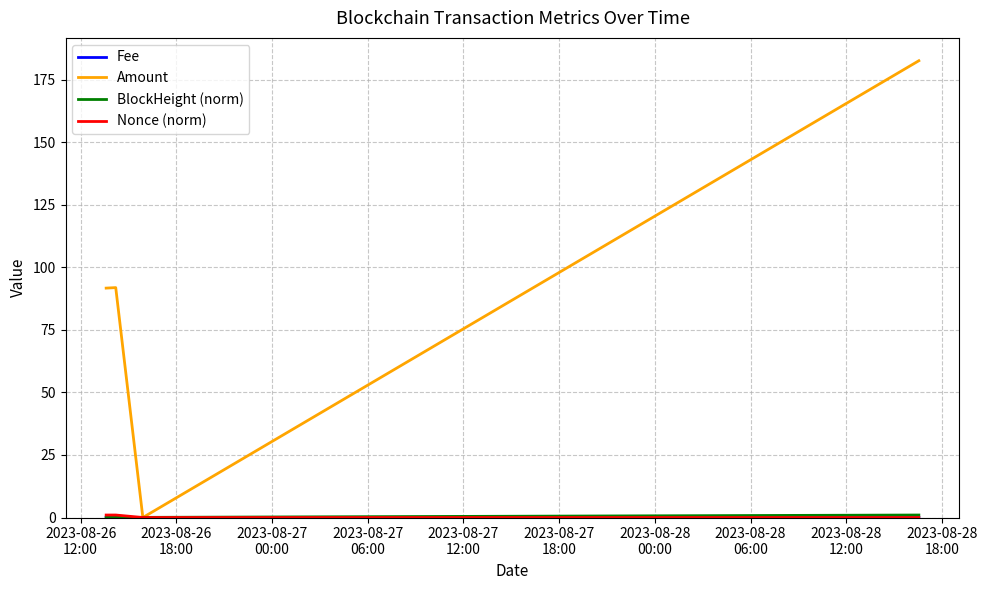

What is the maximum value shown in the chart?

182.6